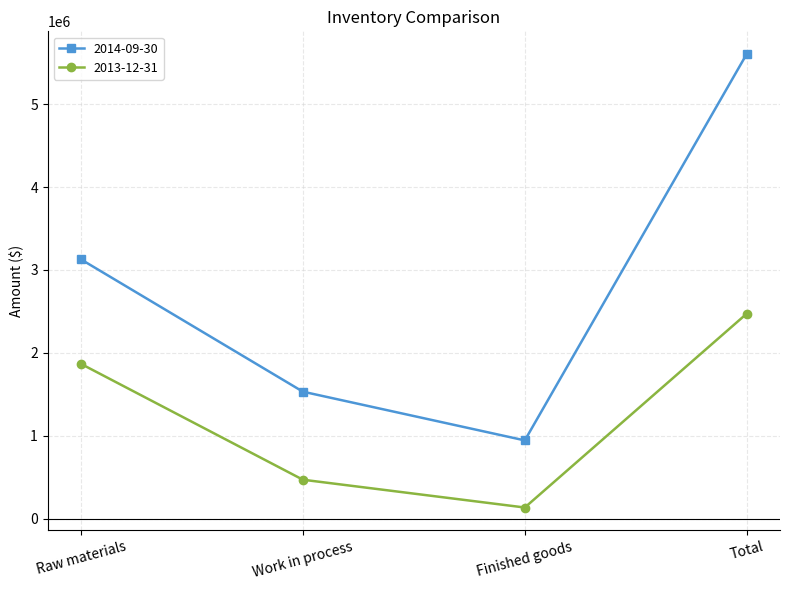

True or false: 2013-12-31 and 2014-09-30 cross at least once.

False